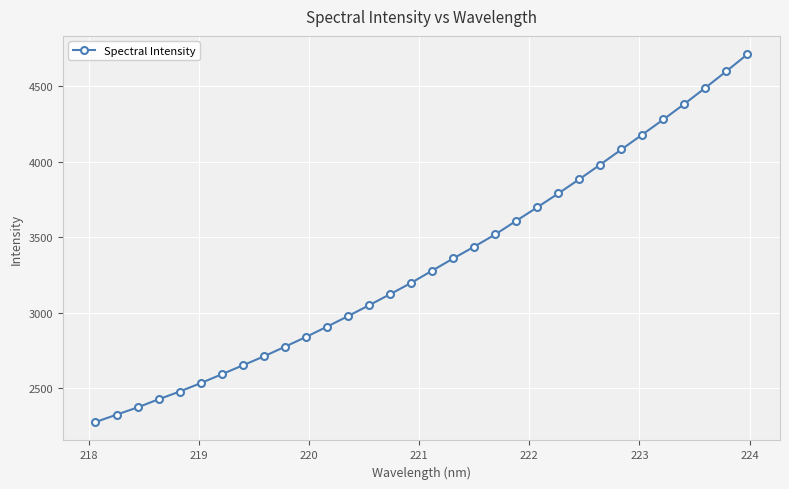

What is the value of the 14th point from the left?

3049.7